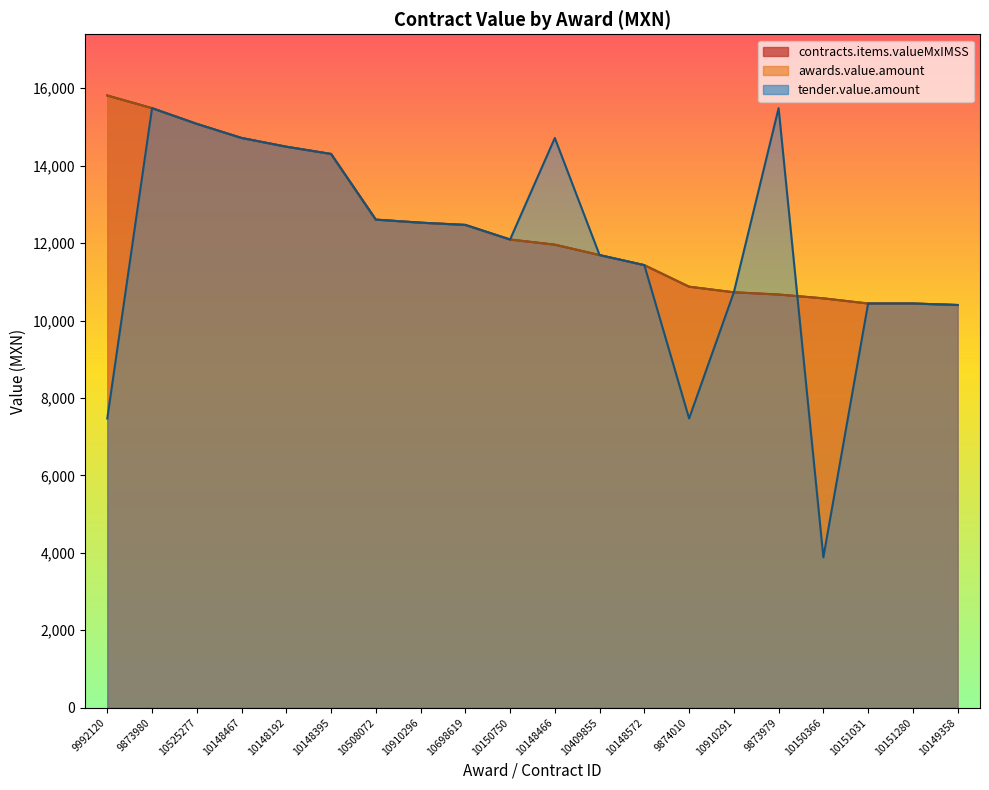

Reading left to right, list all the values displayed in this chart.

contracts.items.valueMxIMSS: 9992120=15813.1	9873980=15486.0	10525277=15080.0	10148467=14716.3	10148192=14490.0	10148395=14303.1	10508072=12606.9	10910296=12528.0	10698619=12470.0	10150750=12093.0	10148466=11960.0	10409855=11690.8	10148572=11431.0	9874010=10874.3	10910291=10730.0	9873979=10672.0	10150366=10573.6	10151031=10440.0	10151280=10440.0	10149358=10401.8
awards.value.amount: 9992120=15813.1	9873980=15486.0	10525277=15080.0	10148467=14716.3	10148192=14490.0	10148395=14303.1	10508072=12606.9	10910296=12528.0	10698619=12470.0	10150750=12093.0	10148466=11960.0	10409855=11690.8	10148572=11431.0	9874010=10874.3	10910291=10730.0	9873979=10672.0	10150366=10573.6	10151031=10440.0	10151280=10440.0	10149358=10401.8
tender.value.amount: 9992120=7470.4	9873980=15486.0	10525277=15080.0	10148467=14716.3	10148192=14490.0	10148395=14303.1	10508072=12606.9	10910296=12528.0	10698619=12470.0	10150750=12093.0	10148466=14716.3	10409855=11690.8	10148572=11431.0	9874010=7470.4	10910291=10730.0	9873979=15486.0	10150366=3884.6	10151031=10440.0	10151280=10440.0	10149358=10401.8